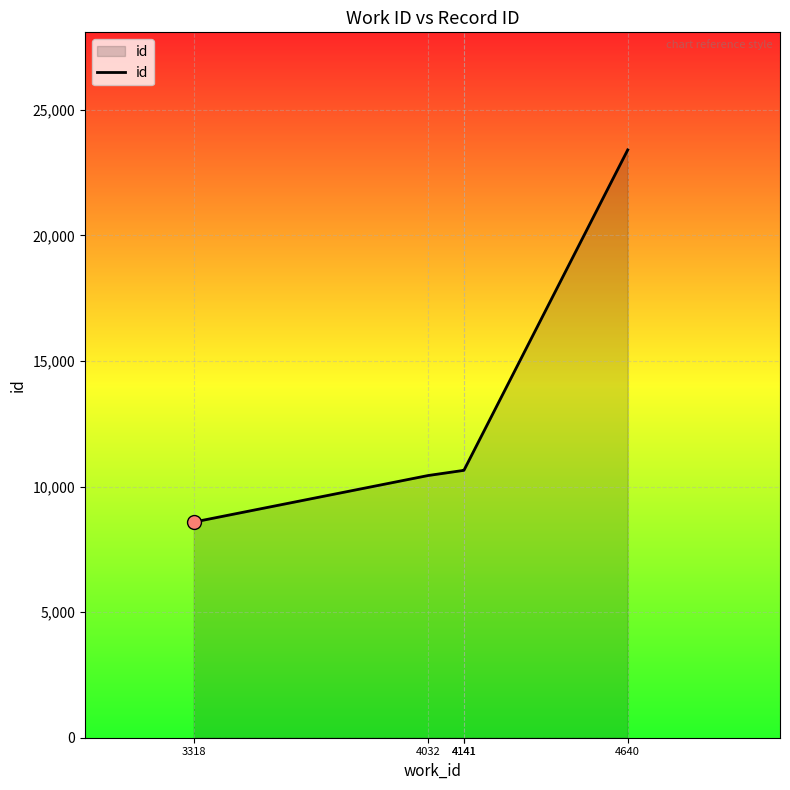

What is the change in value from 4032 to 4141?

+207